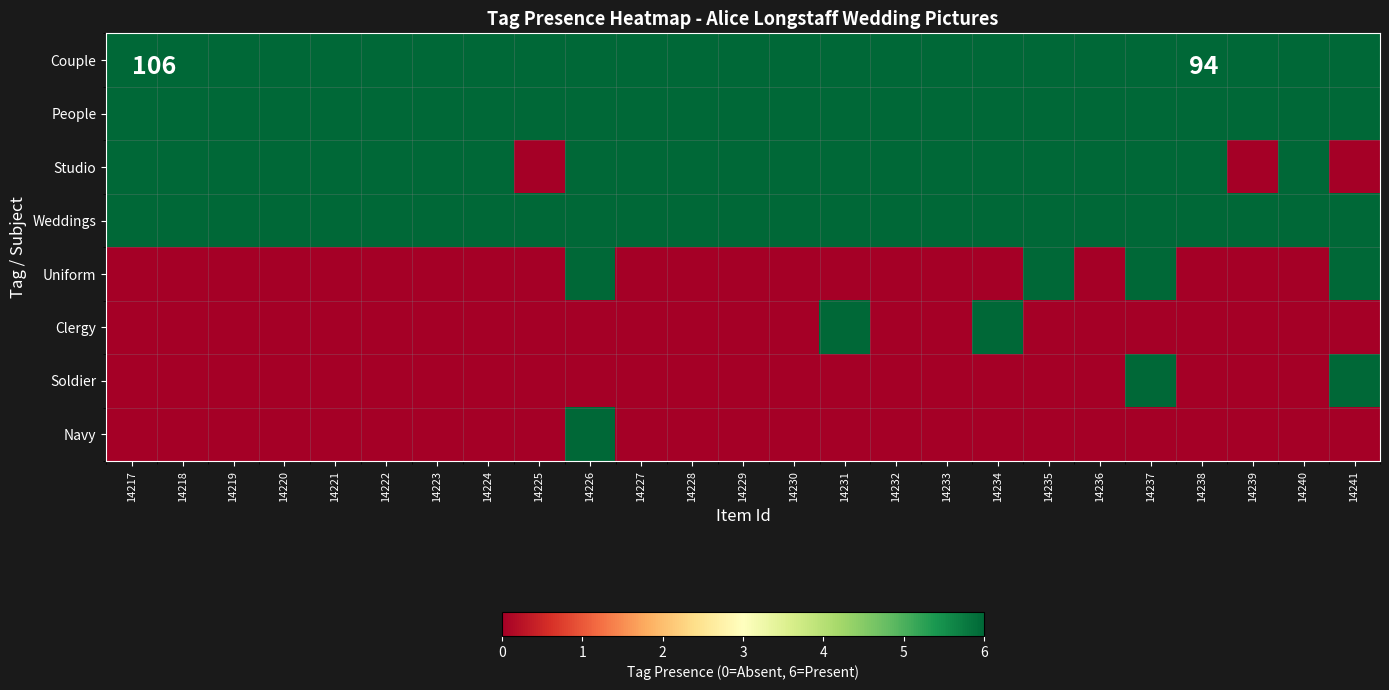

What is the greatest value displayed?

6